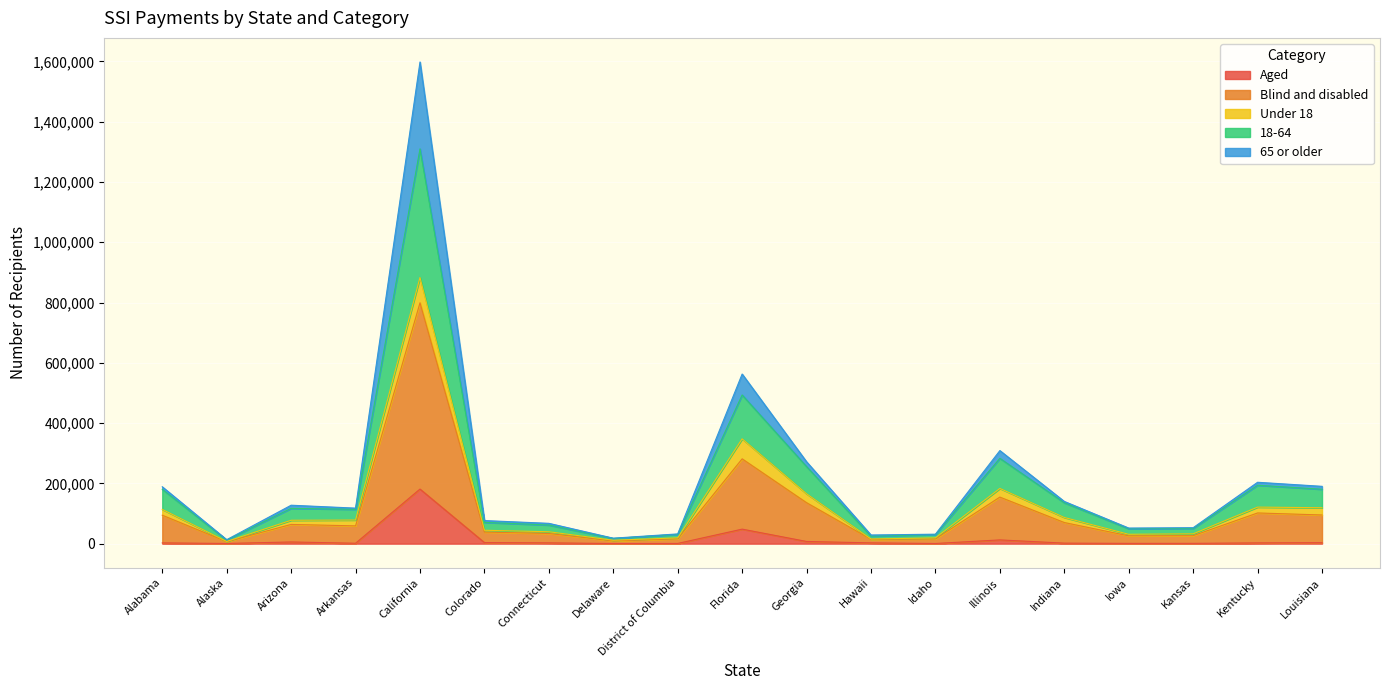

What is the highest value of the Aged series?

181106